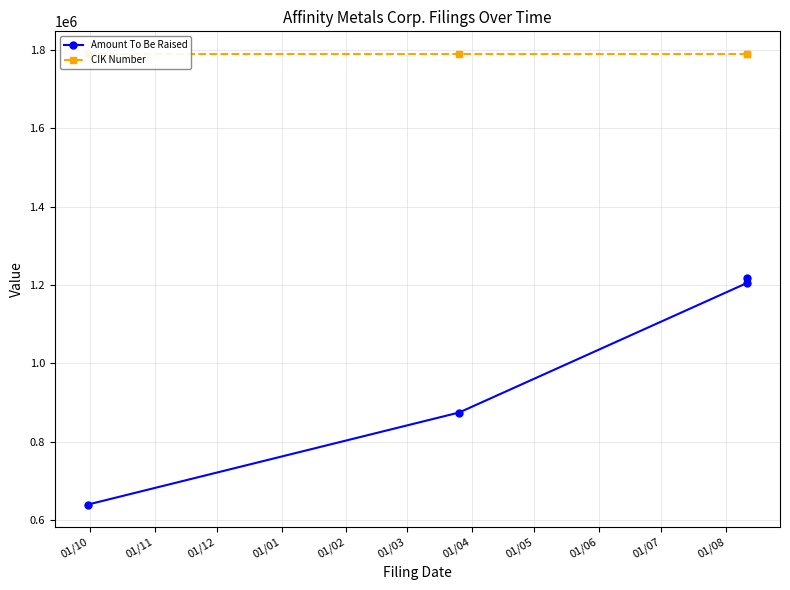

True or false: CIK Number and Amount To Be Raised intersect in this chart.

False